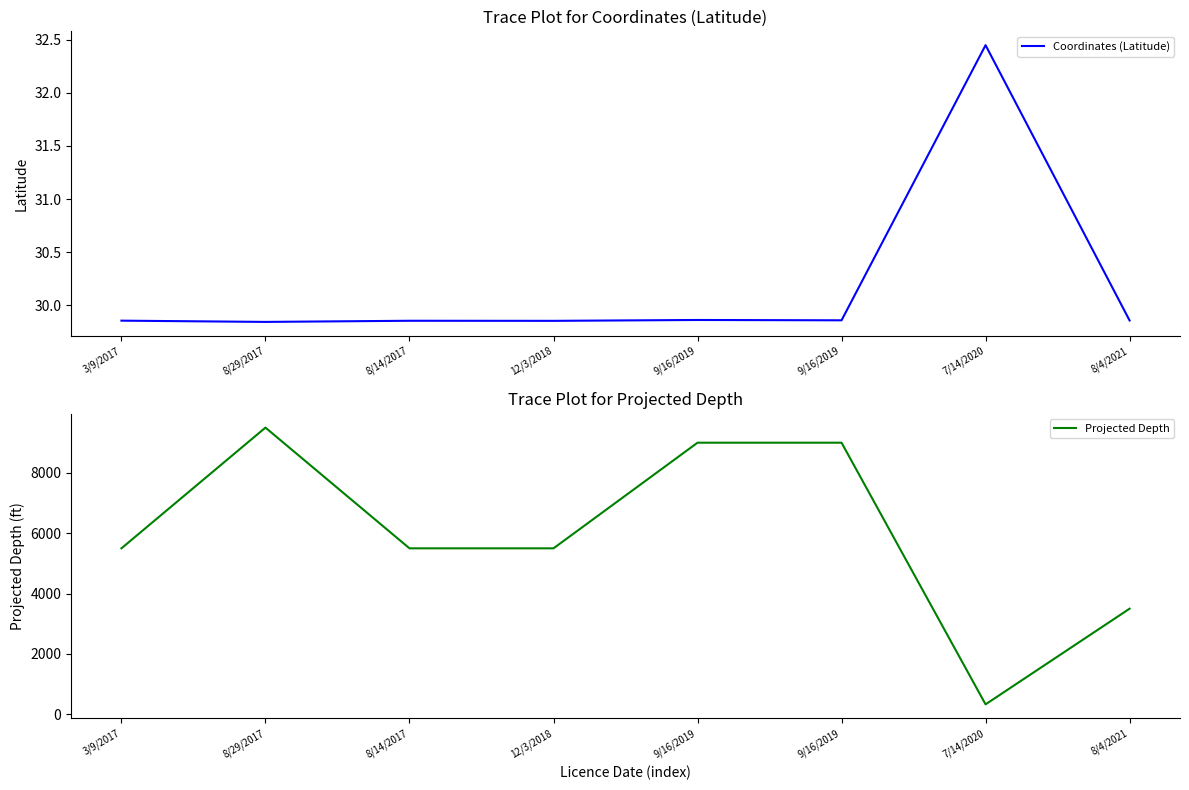

Rank the series by their maximum value, from lowest to highest.

Coordinates (Latitude), Projected Depth